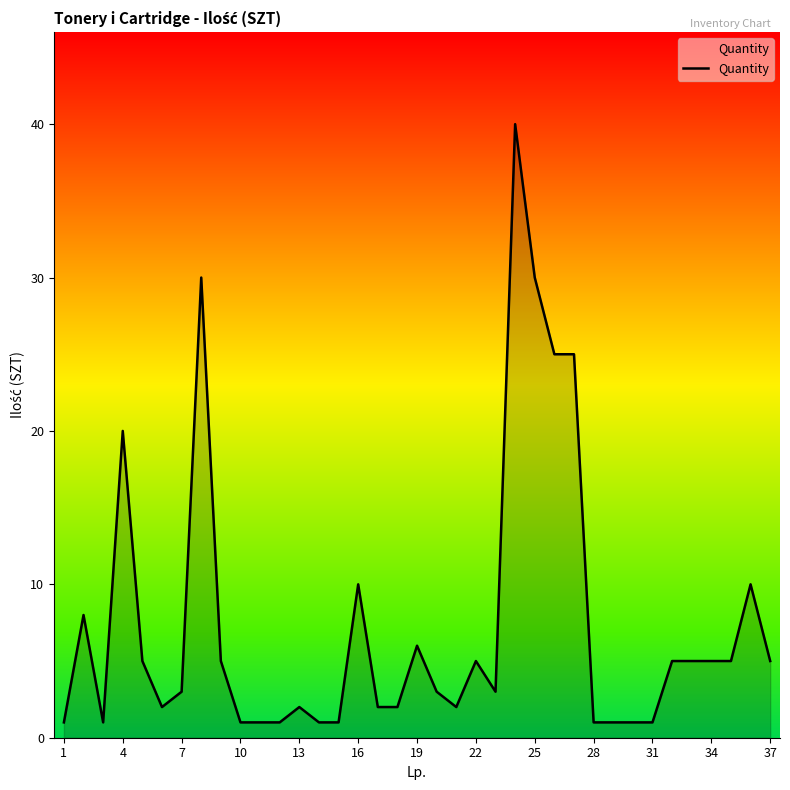

What is the greatest value displayed?

40